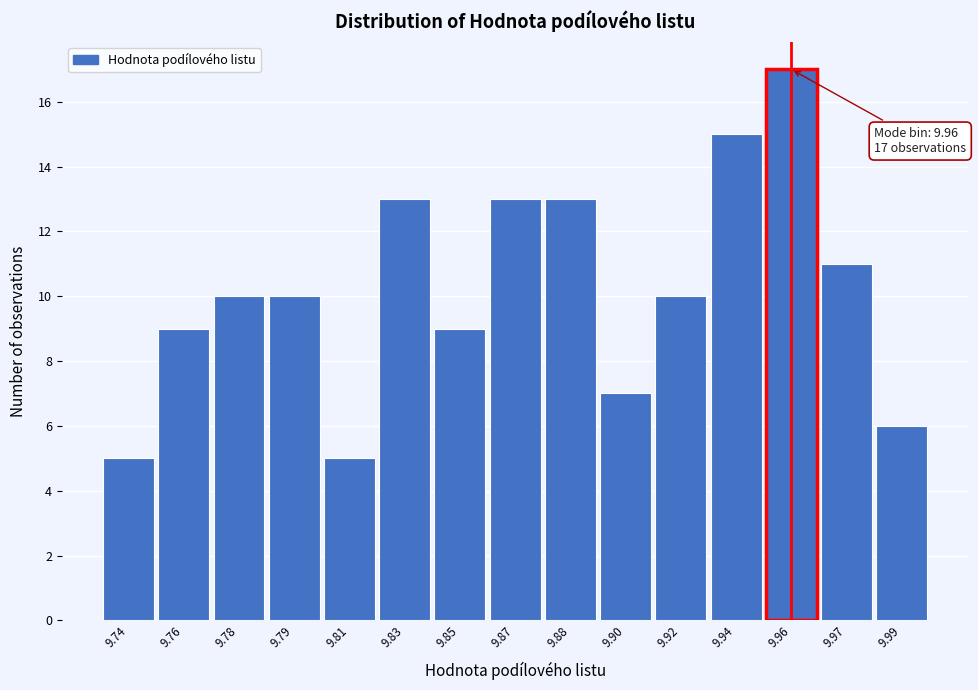

Reading left to right, transcribe all the data shown in this chart.

9.74=5	9.76=9	9.78=10	9.79=10	9.81=5	9.83=13	9.85=9	9.87=13	9.88=13	9.90=7	9.92=10	9.94=15	9.96=17	9.97=11	9.99=6